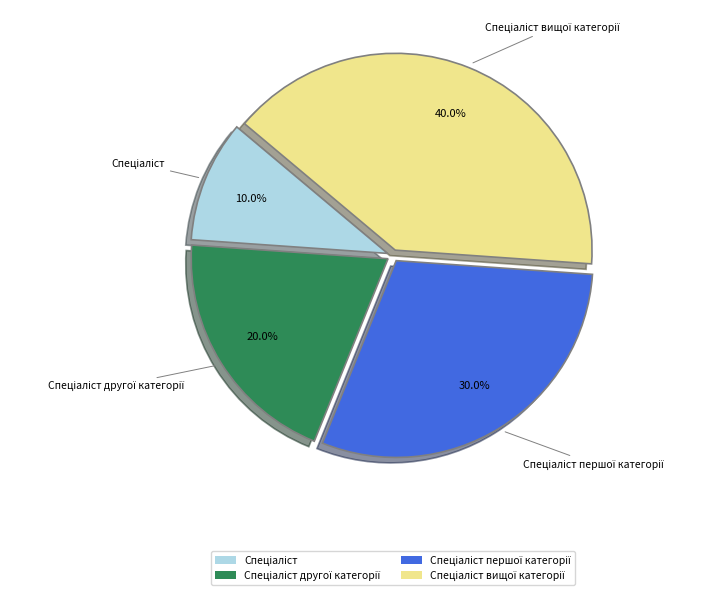

To the nearest percent, what is the average slice percentage?

25%